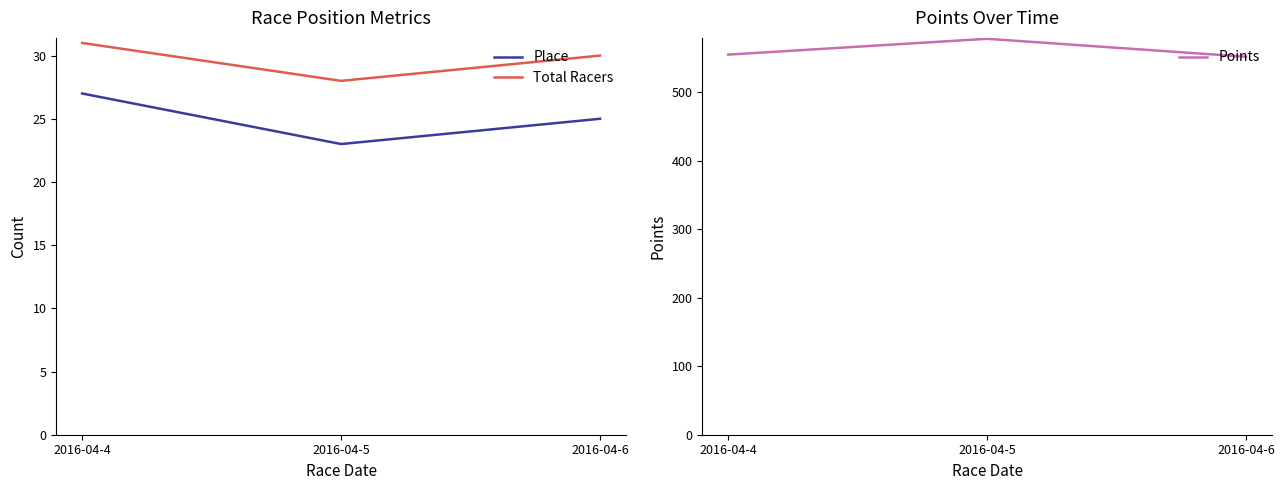

What is the sum of all Points values?

1685.0